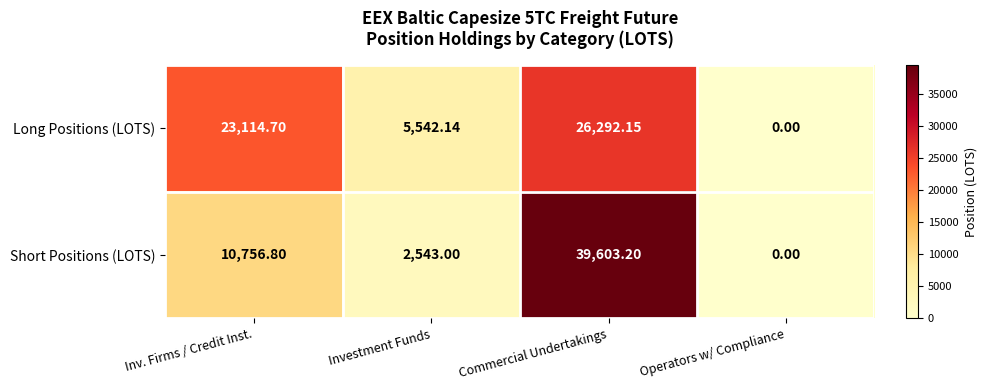

Rank the series at Investment Funds from lowest to highest value.

Short Positions (LOTS), Long Positions (LOTS)